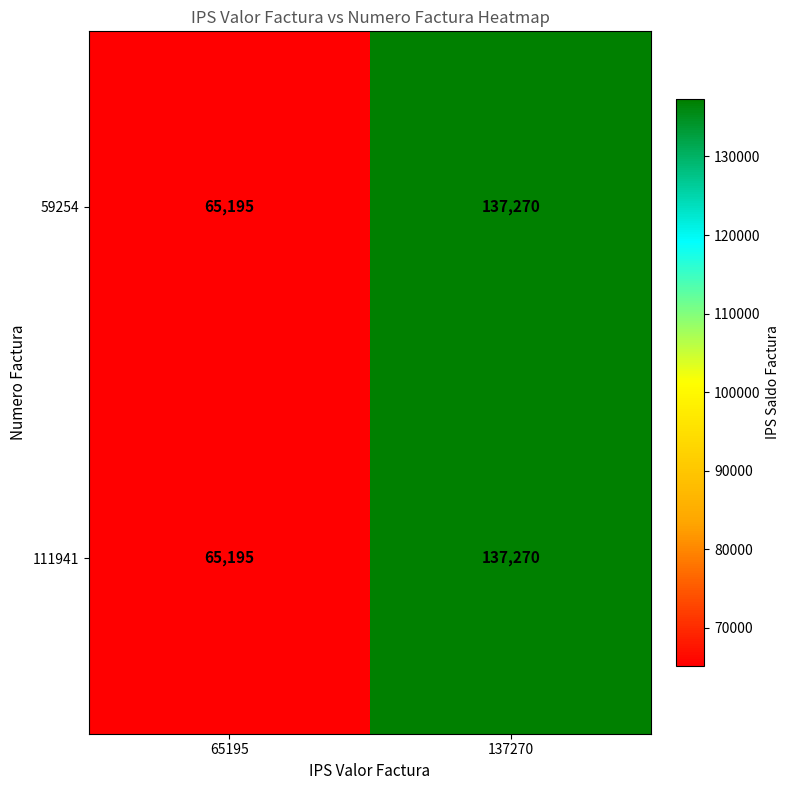

Reading left to right, list all the values displayed in this chart.

59254: 65195=65195	137270=137270
111941: 65195=65195	137270=137270